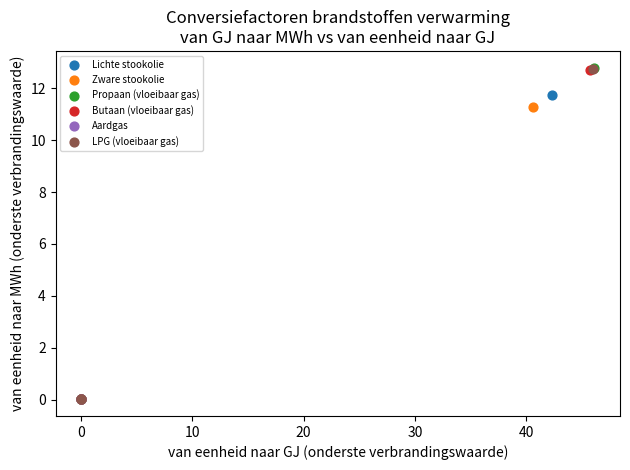

What are all the series names shown in the legend?

Lichte stookolie, Zware stookolie, Propaan (vloeibaar gas), Butaan (vloeibaar gas), Aardgas, LPG (vloeibaar gas)